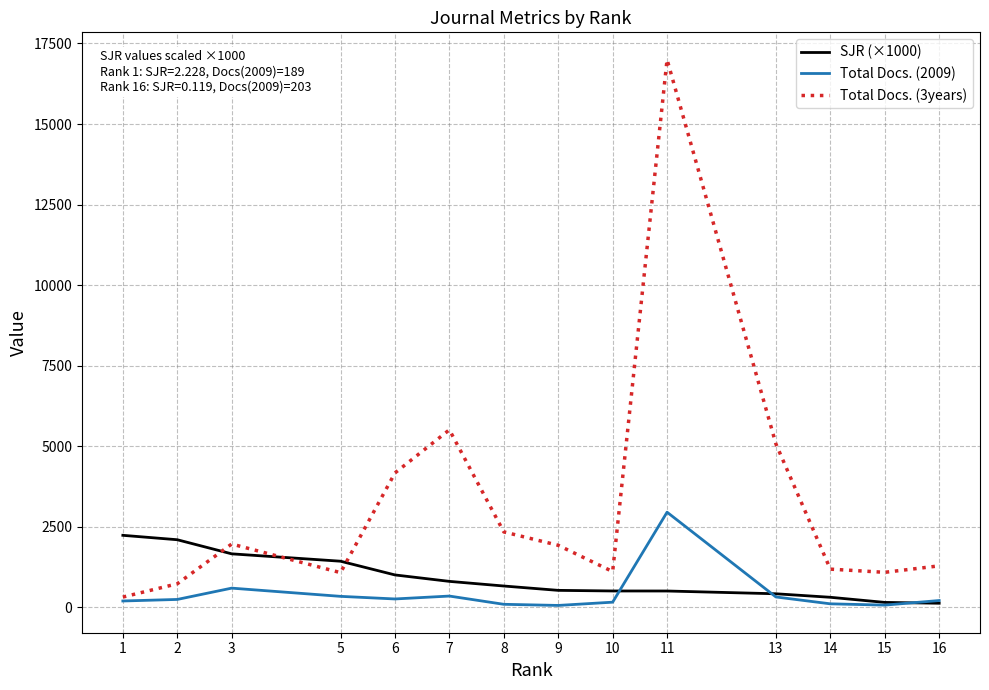

What is the difference between the highest and lowest values at 11?

16500